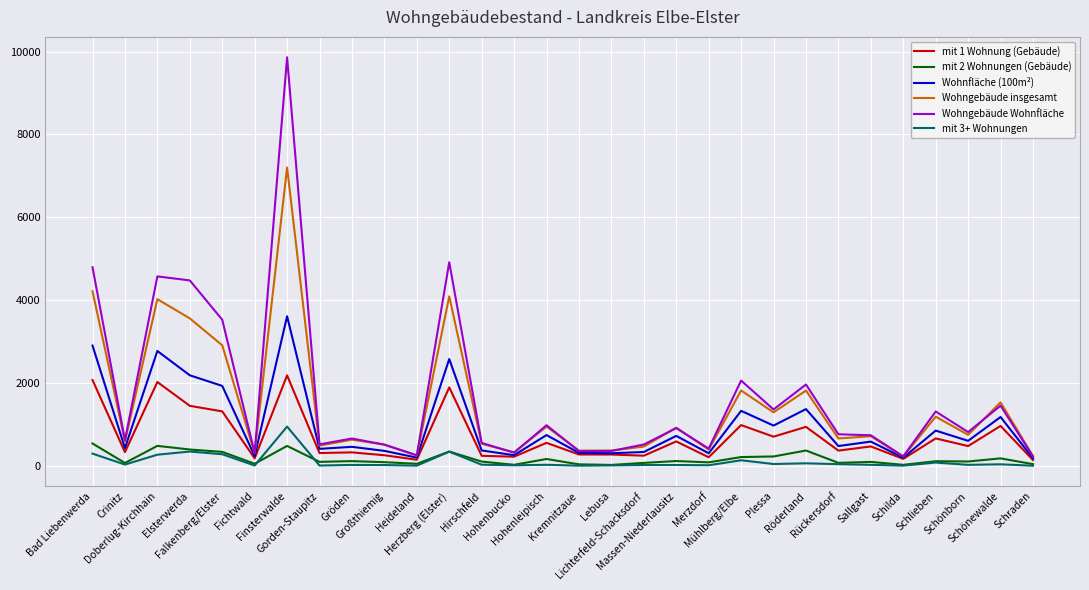

Which label corresponds to the largest value in the chart?

Finsterwalde